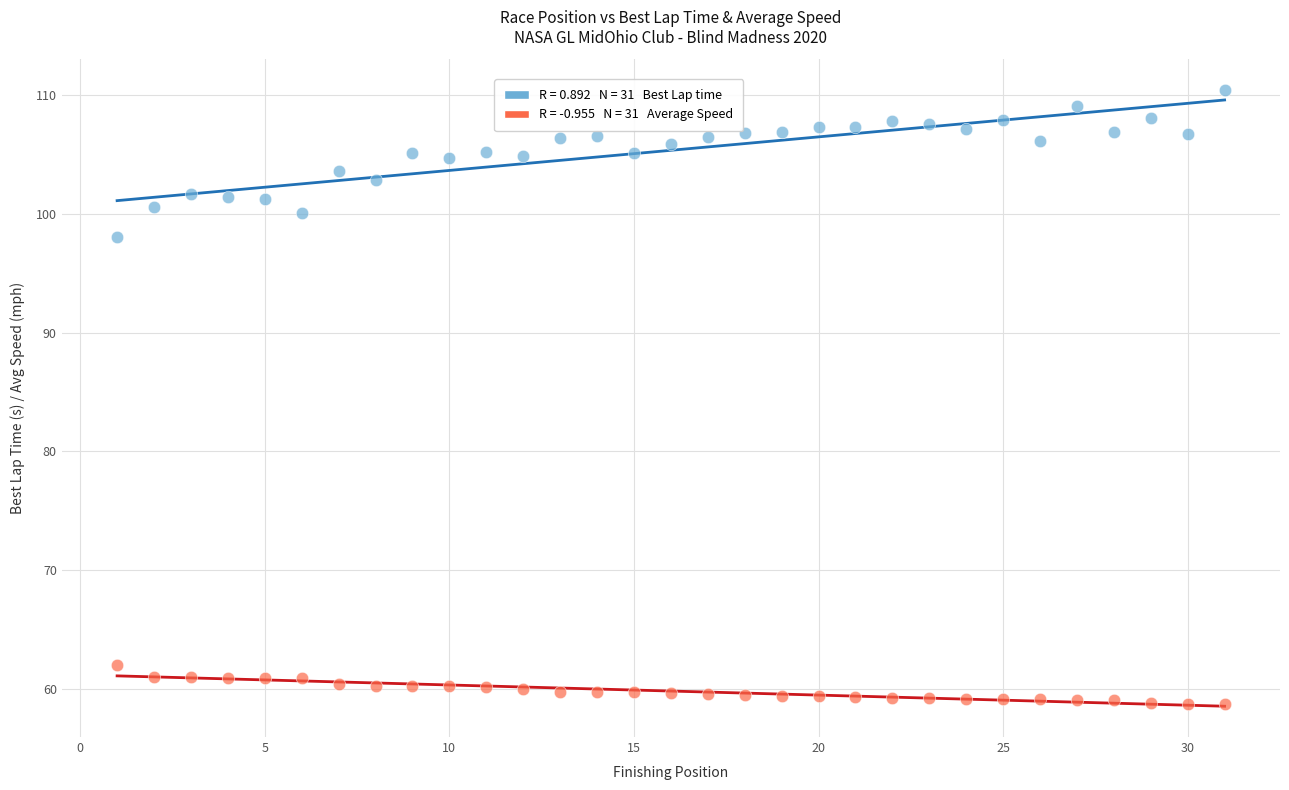

Across all data points, what is the range of Y values (max minus min)?

51.7